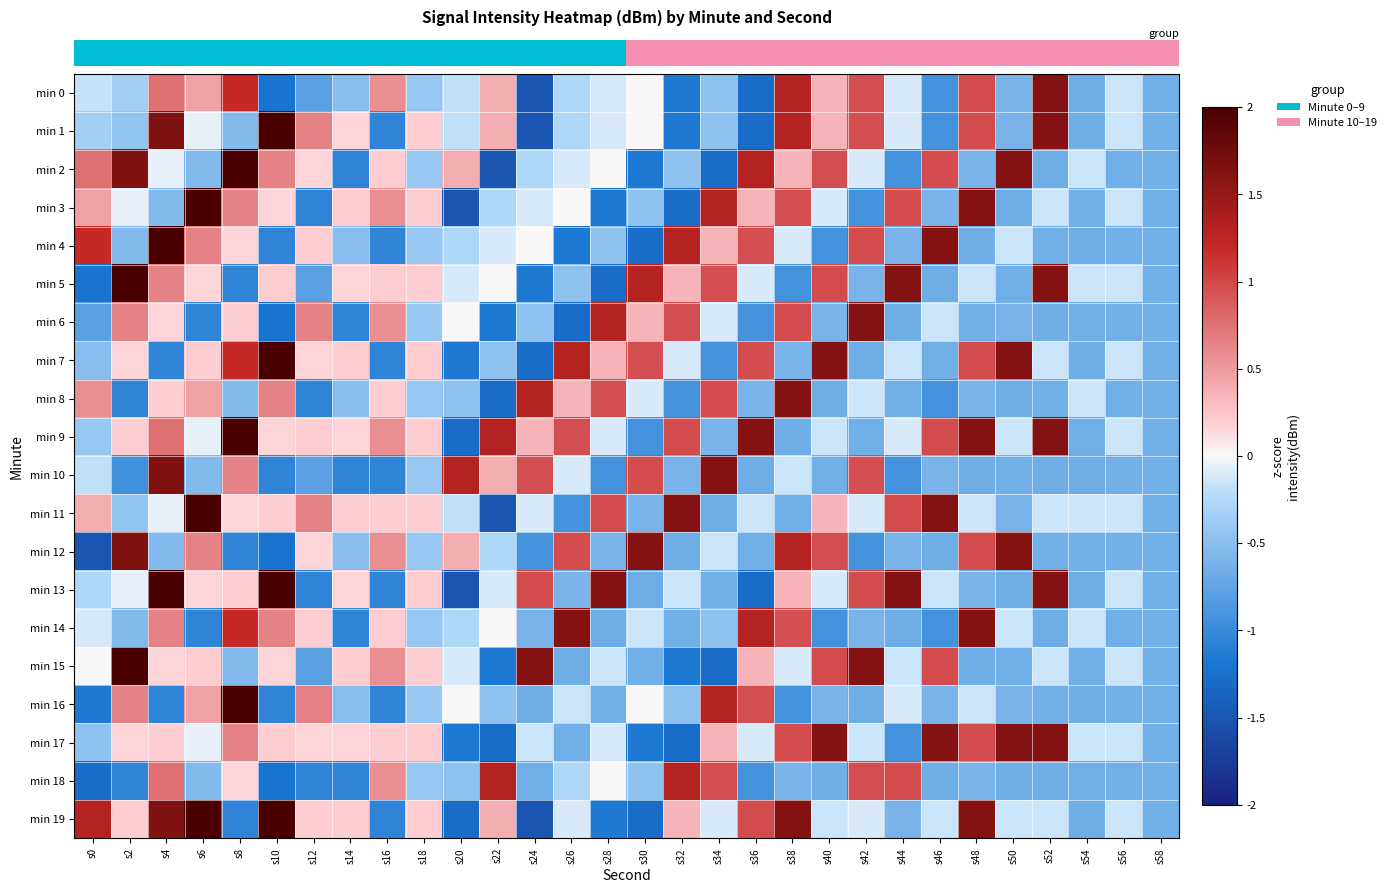

At how many categories does at least one series exceed 1?

23